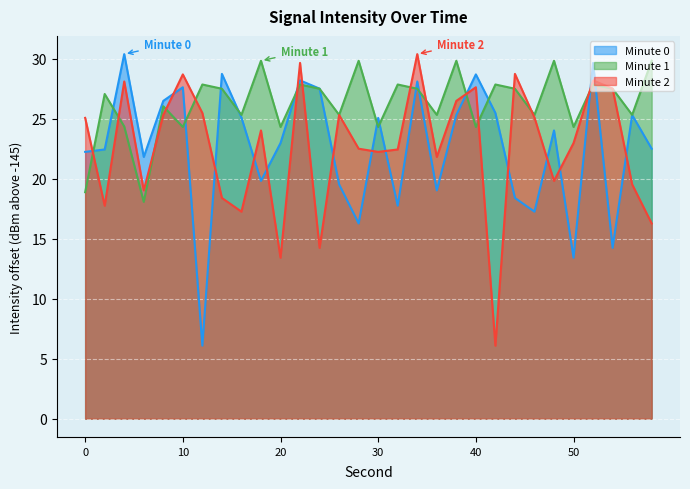

How many series are shown in this chart?

3